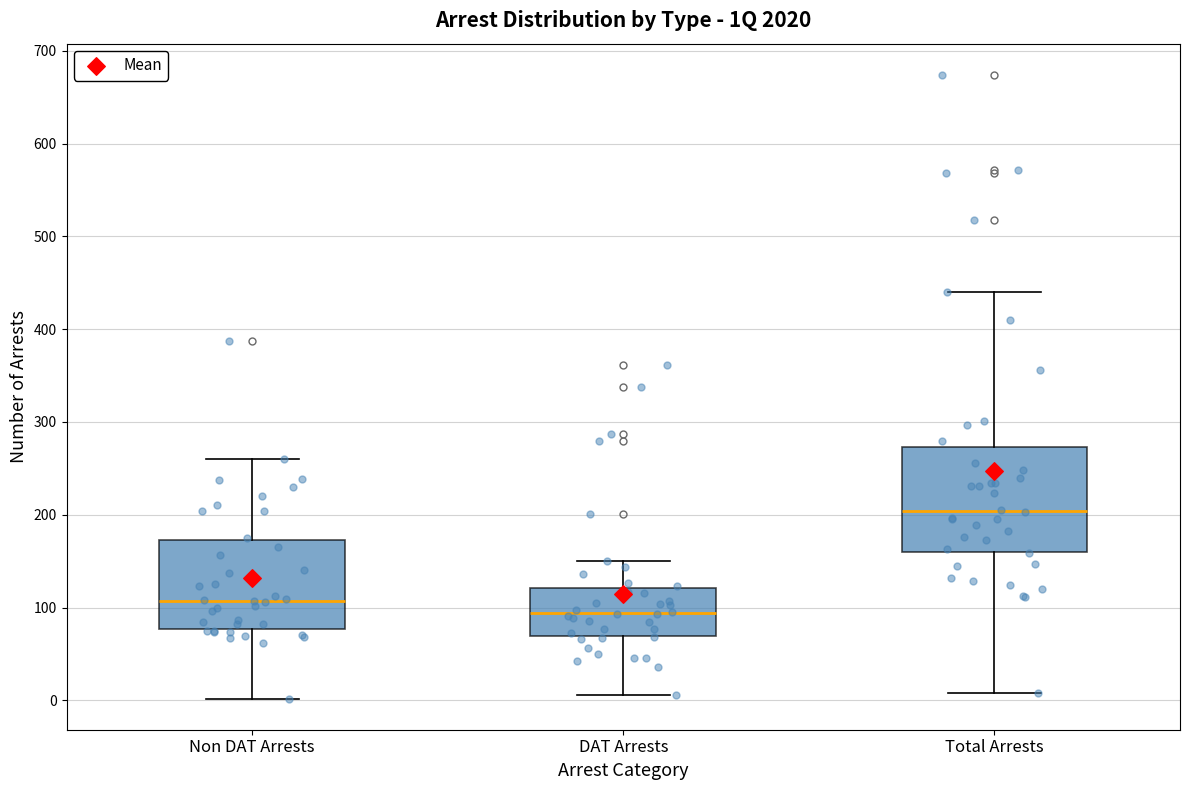

Where is the upper edge of the box for Non DAT Arrests on the y-axis? The values are not printed on the chart, so give them approximately, as read against the axis.

170